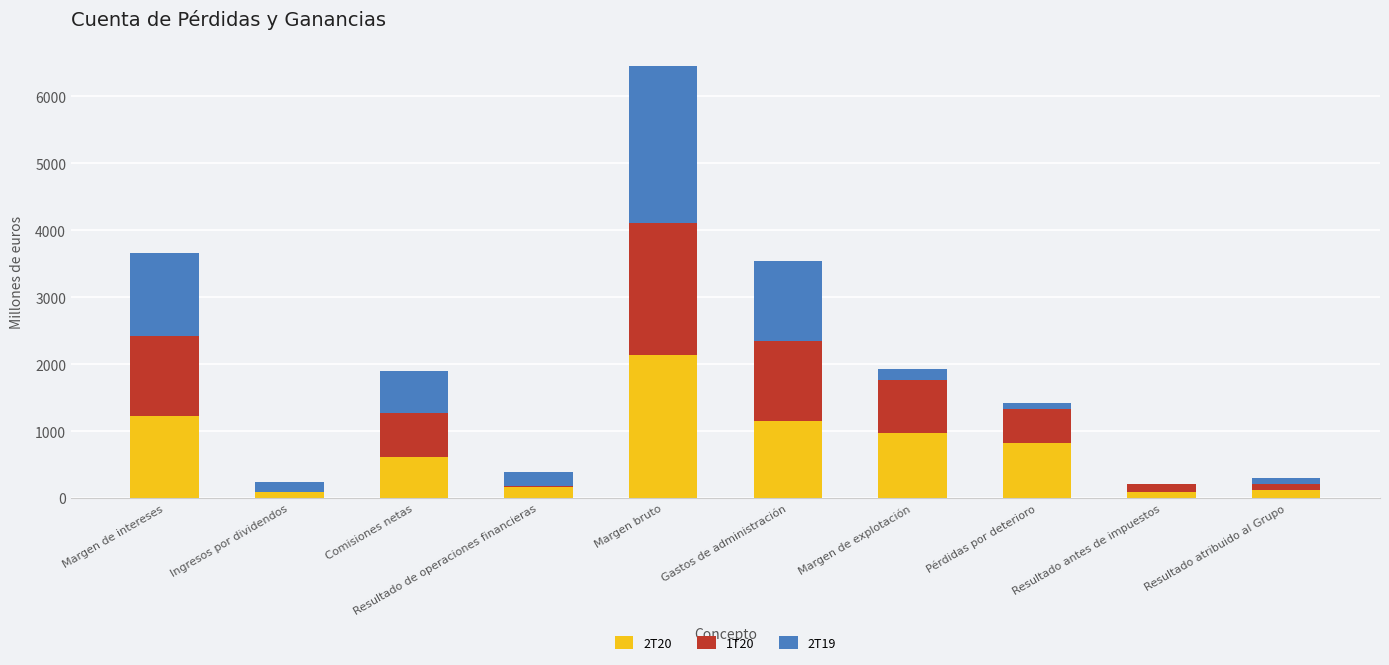

True or false: 2T20 has a value of 1225 at Margen de intereses.

True